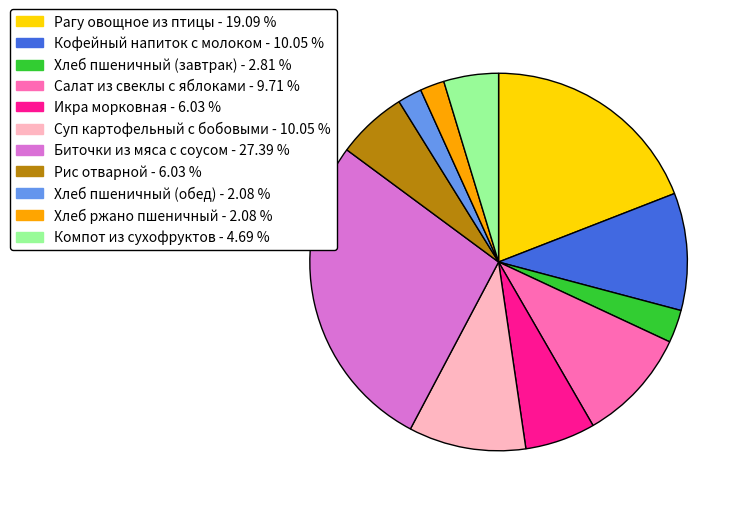

Does Суп картофельный с бобовыми represent more than half of the total?

No